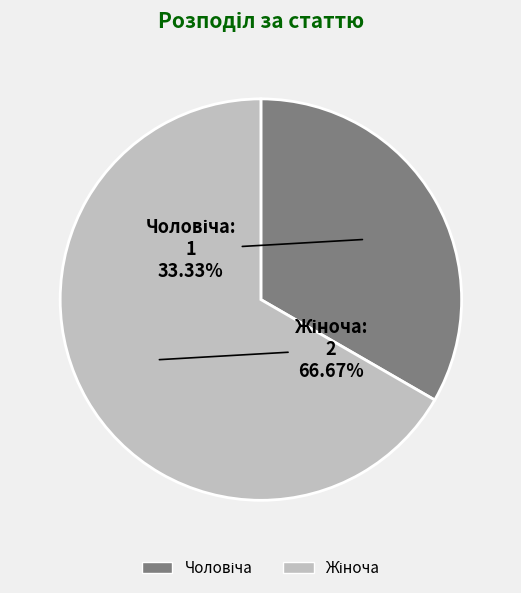

Is there any slice that represents more than half of the pie?

Yes